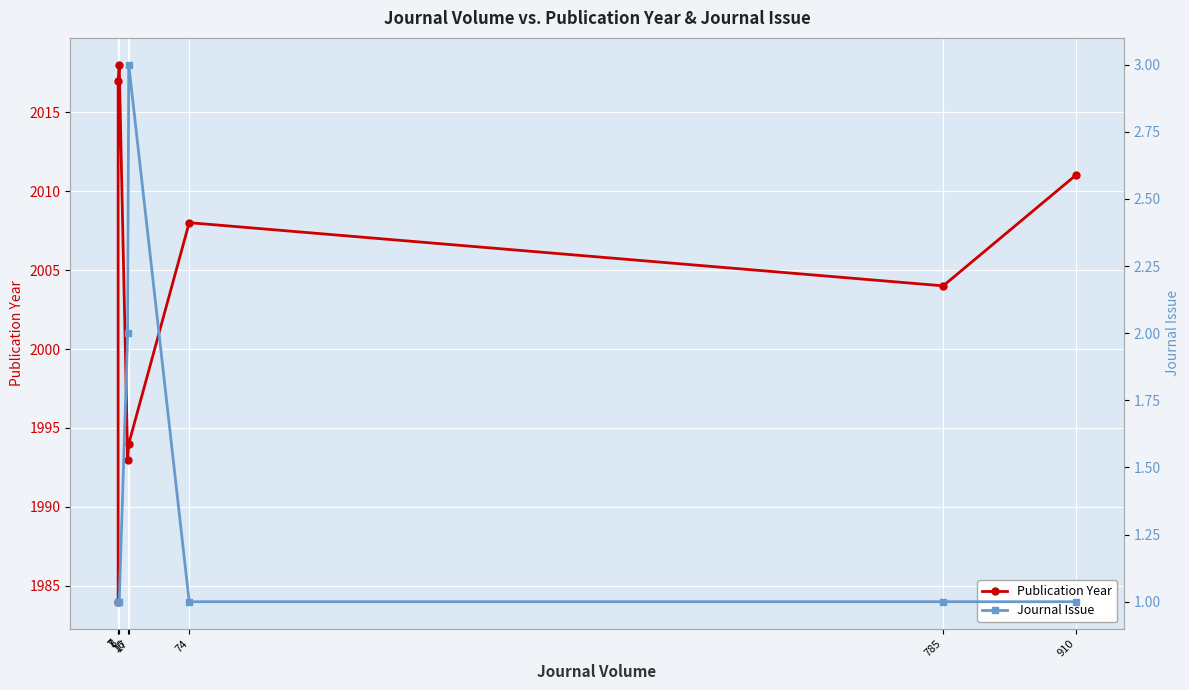

Is this an area chart (filled region under the line)?

No